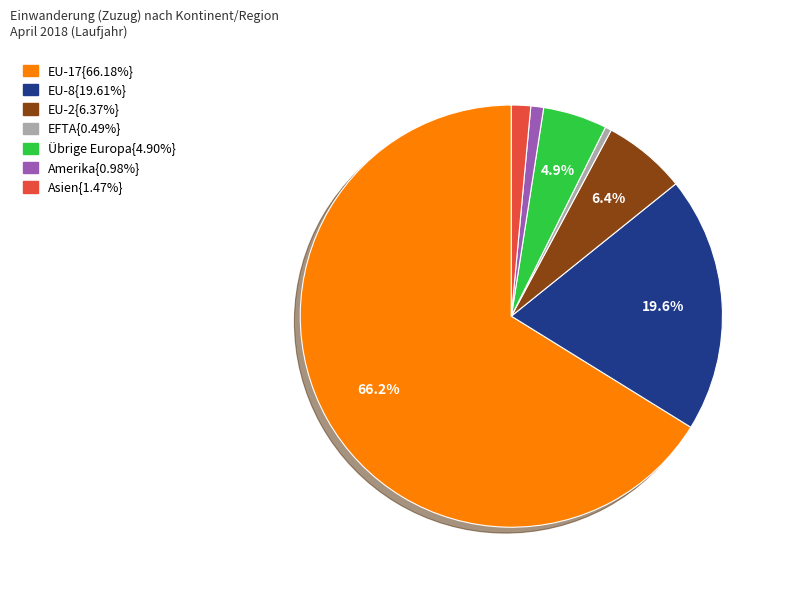

Is there a majority slice in this chart?

Yes